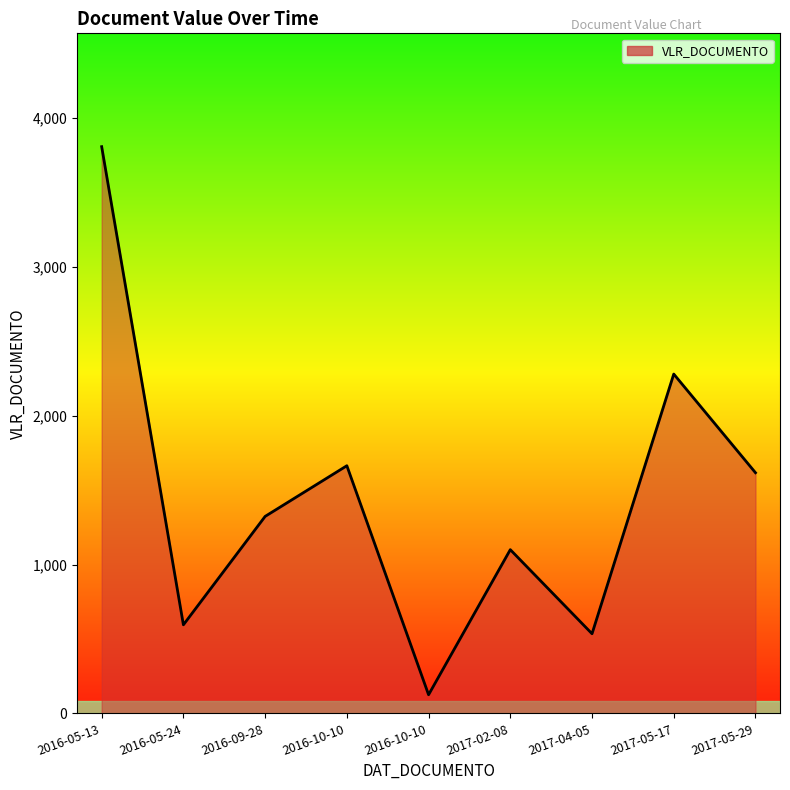

Is this an area chart (filled region under the line)?

Yes